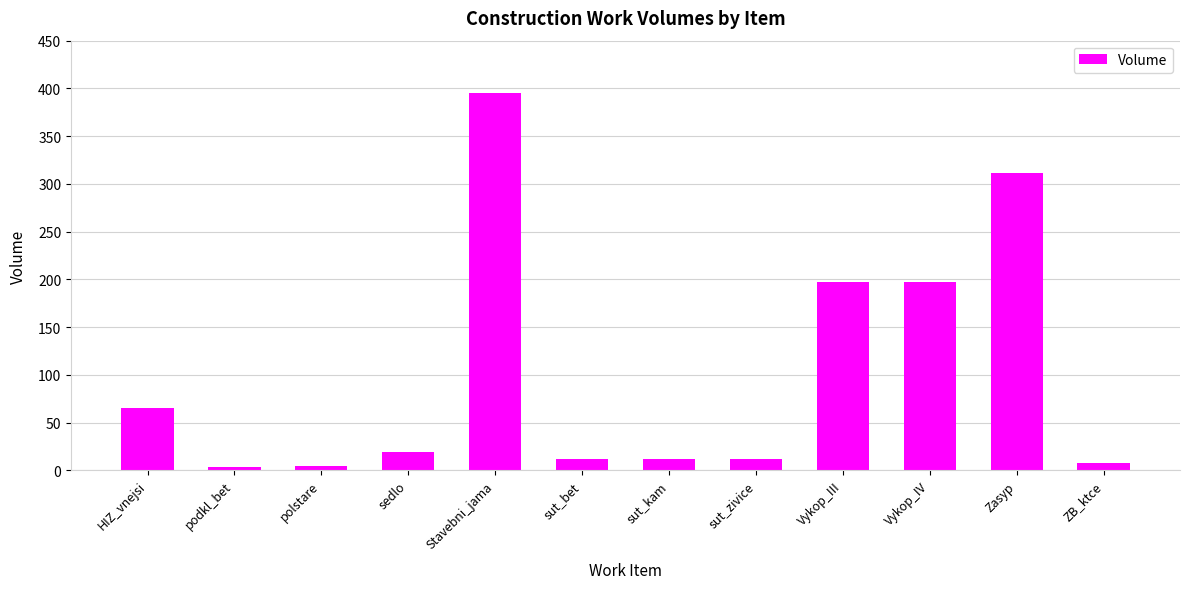

Is it true that the value at sedlo is 19?

True